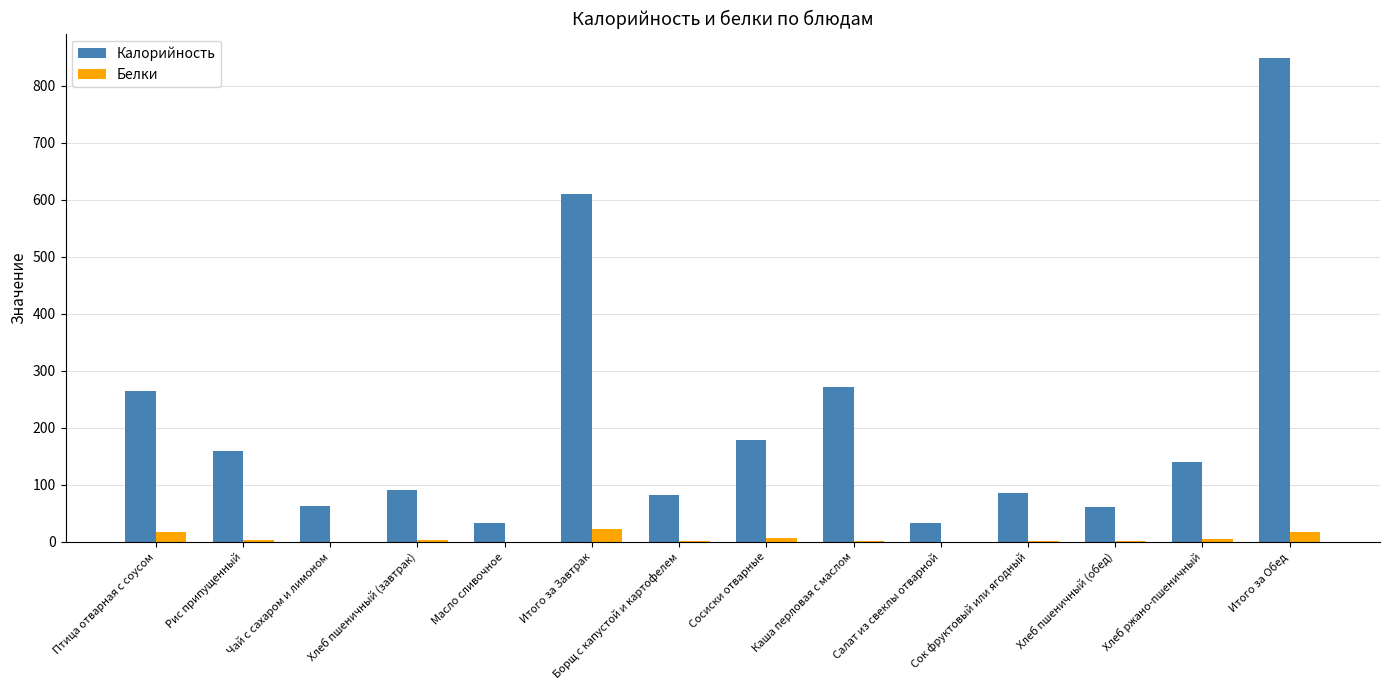

Is it true that Калорийность equals 113.4 at Борщ с капустой и картофелем?

False